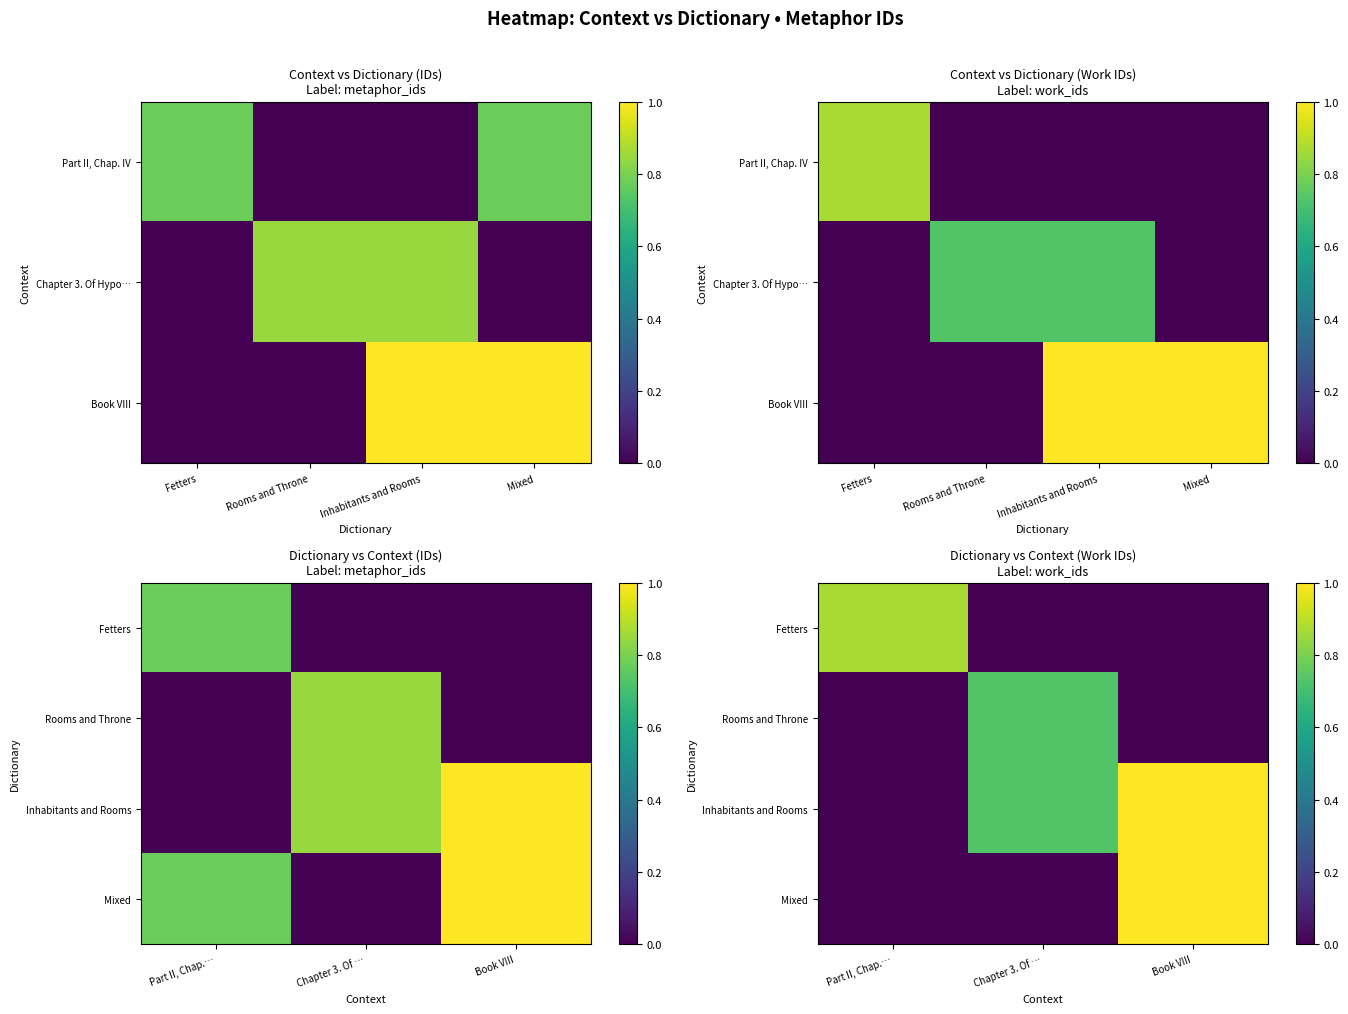

Which series has the widest spread of values?

Inhabitants and Rooms